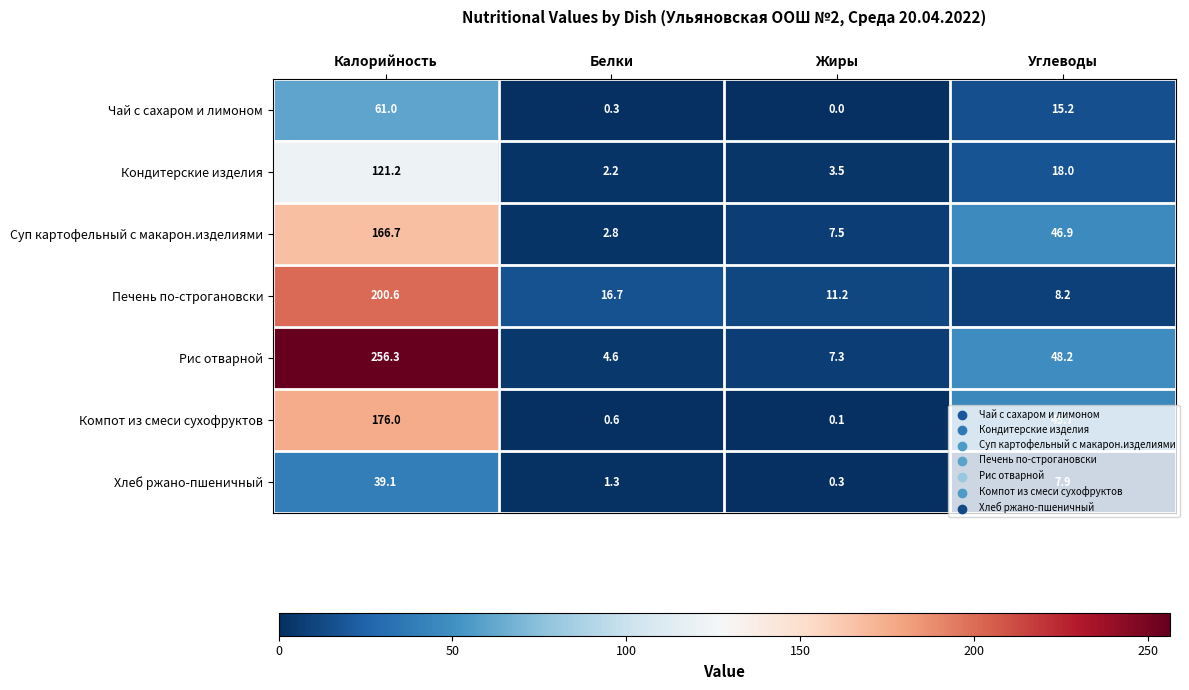

What is the spread (max minus min) of values at Жиры?

11.2